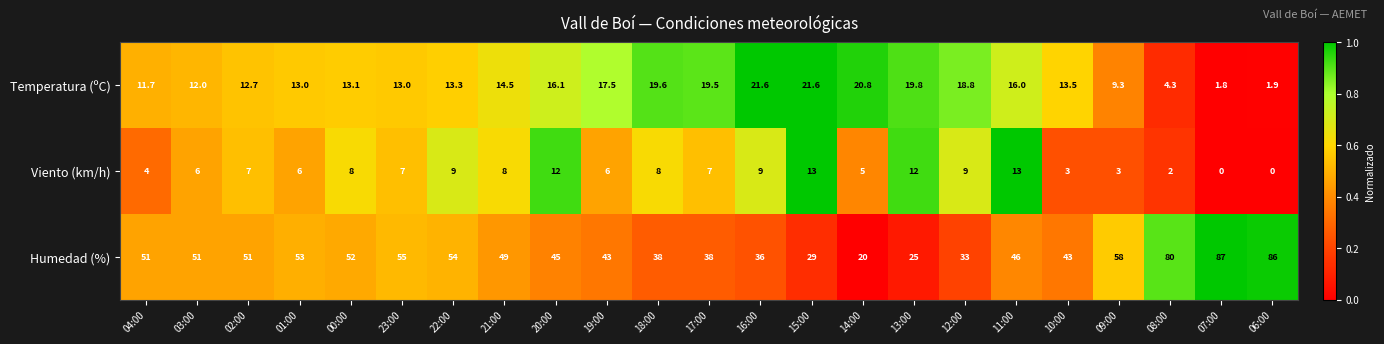

What is the maximum value for Viento (km/h)?

13.0